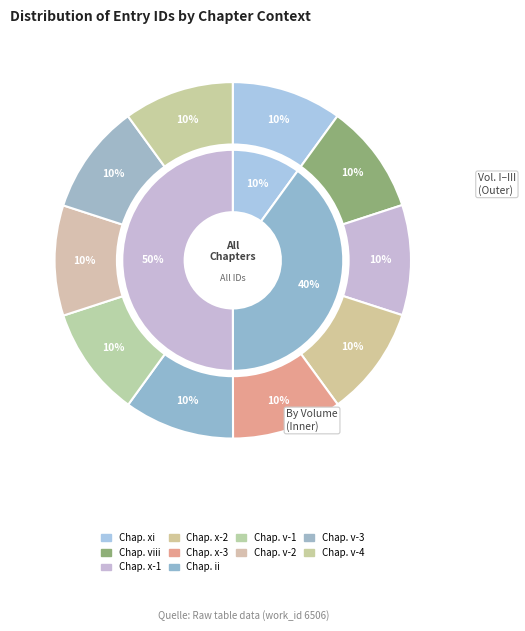

Which has a higher value, Vol. III, Chap. v (20358) or Vol. II, Chap. x (20348)?

Vol. III, Chap. v (20358)